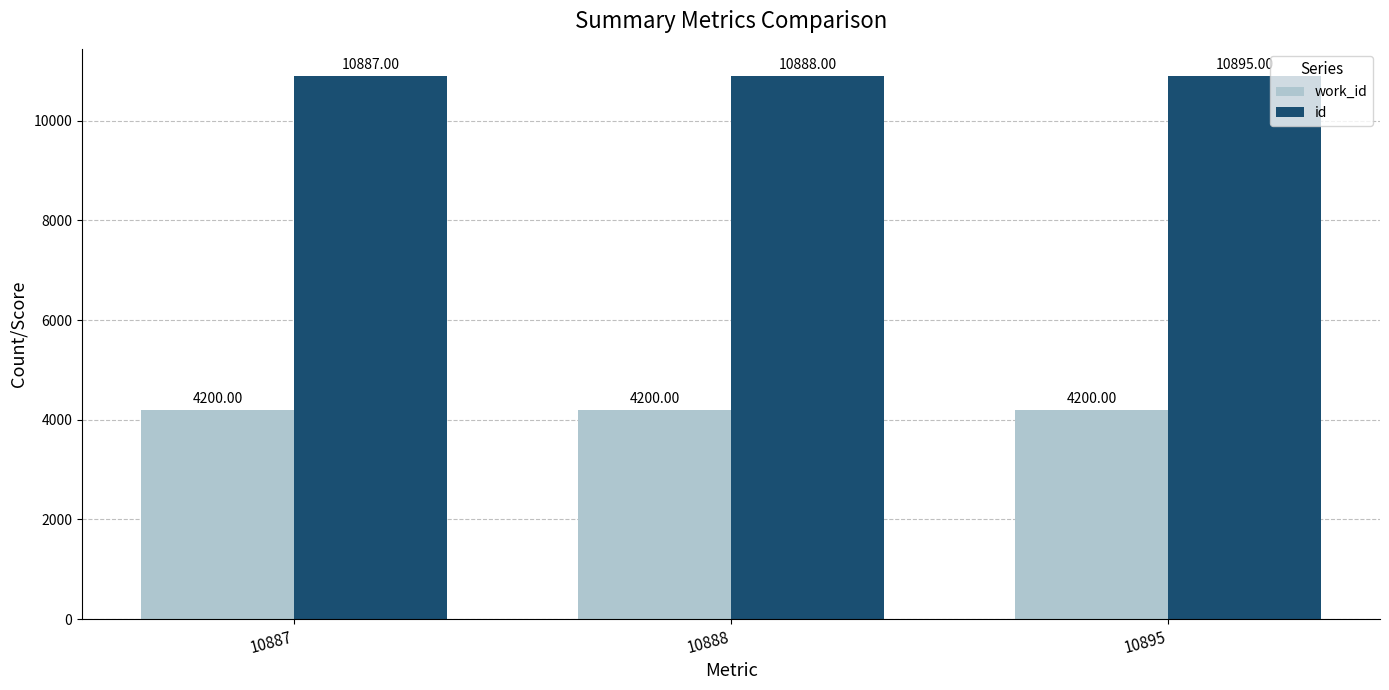

At which label does id reach its minimum?

10887